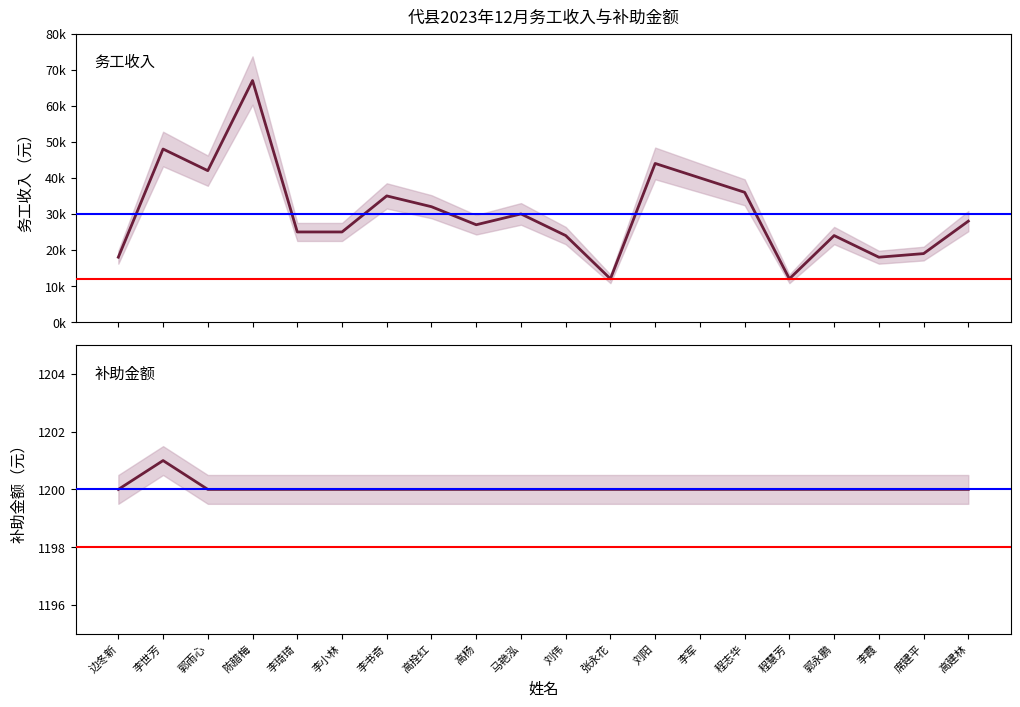

How many interior local valleys does the 务工收入 series have?

5